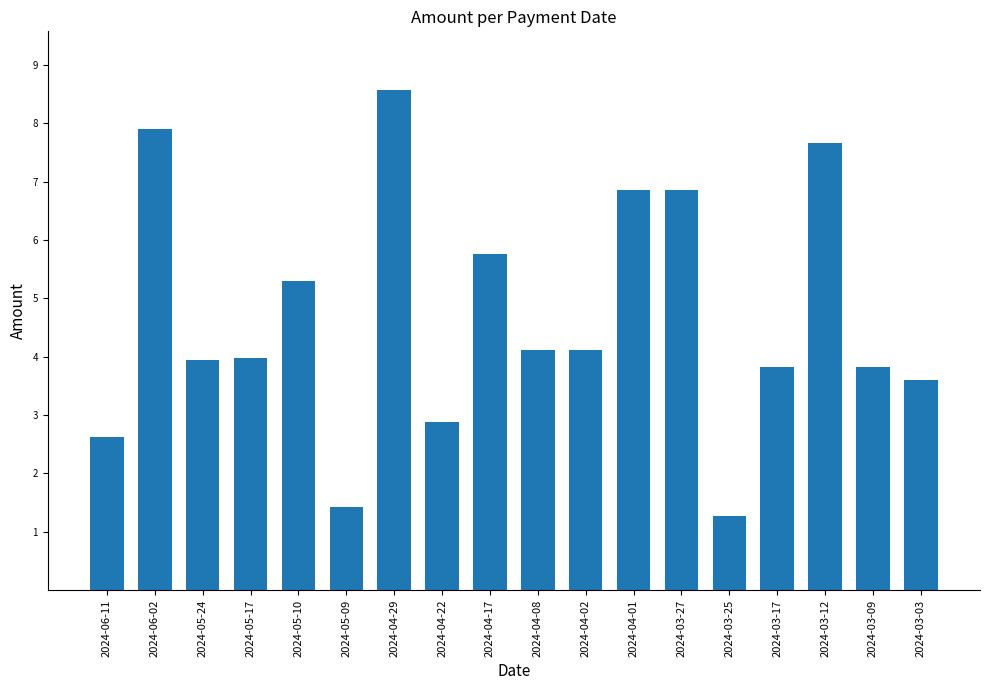

How many categories are shown in the chart?

18